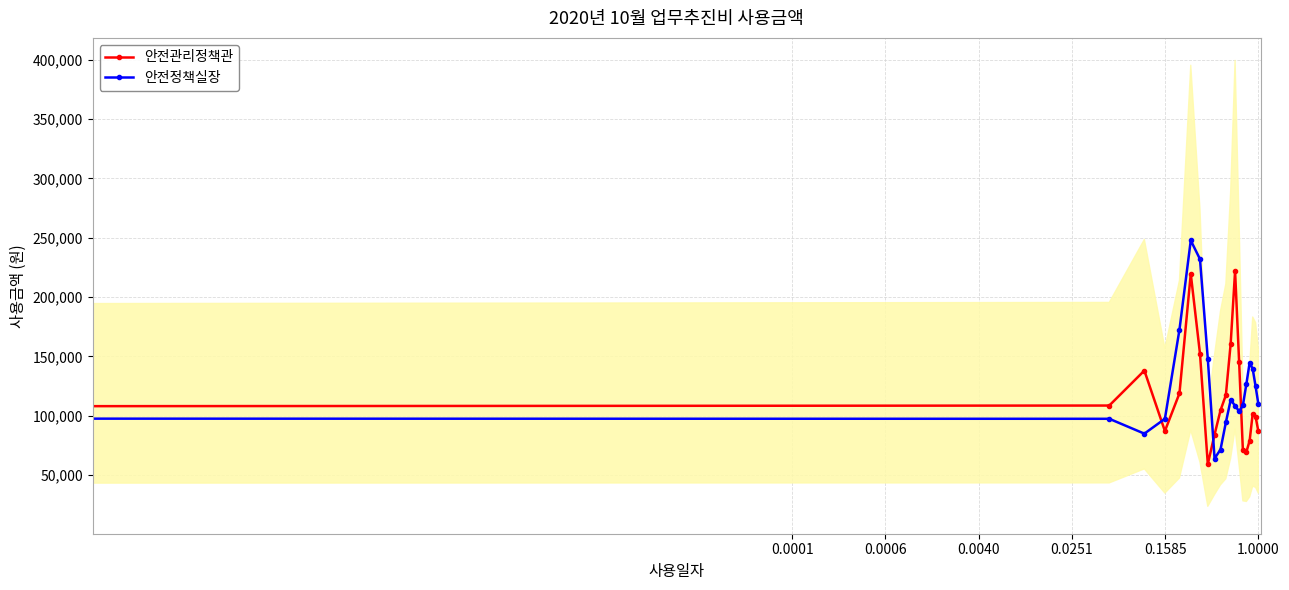

Is it true that 안전정책실장 equals 179010.1 at 0.0001?

False